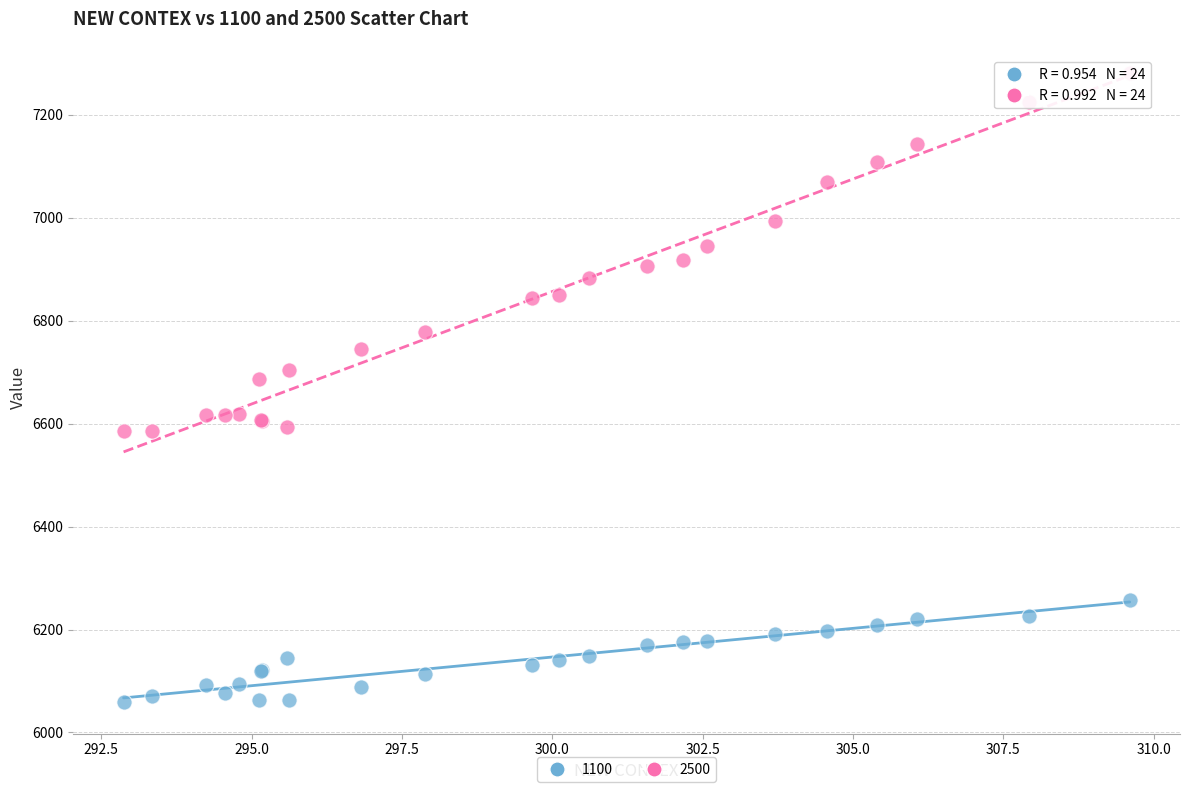

Across all series, what Y value is closest to 6670?

6686